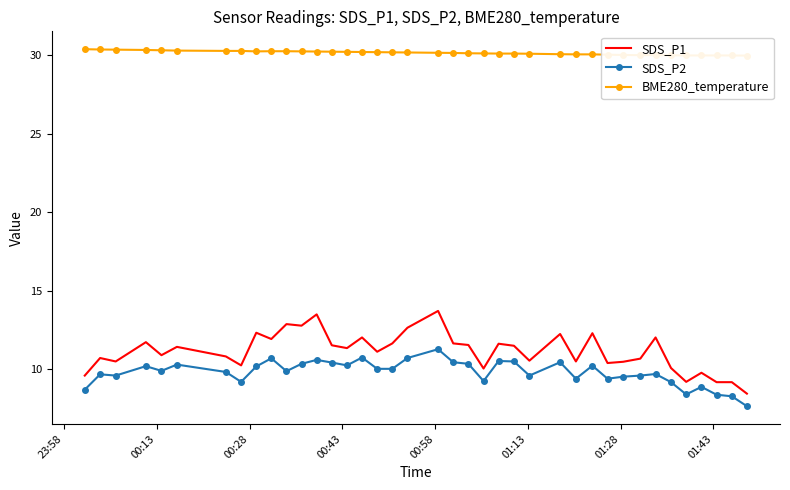

Reading right to left, transcribe all the data shown in this chart.

SDS_P1: 8.4	9.2	9.2	9.8	9.2	10.1	12.0	10.7	10.5	10.4	12.3	10.5	12.2	10.6	11.5	11.6	10.1	11.6	11.7	13.7	12.7	11.7	11.1	12.0	11.3	11.5	13.5	12.8	12.9	11.9	12.3	10.2	10.8	11.4	10.9	11.7	10.5	10.7	9.6
SDS_P2: 7.7	8.3	8.4	8.9	8.4	9.2	9.7	9.6	9.5	9.4	10.2	9.4	10.4	9.6	10.5	10.5	9.2	10.3	10.4	11.3	10.7	10.0	10.0	10.8	10.2	10.4	10.6	10.3	9.9	10.7	10.2	9.2	9.8	10.3	9.9	10.2	9.6	9.7	8.7
BME280_temperature: 30.0	30.0	30.0	30.0	30.0	30.0	30.0	30.0	30.0	30.1	30.1	30.1	30.1	30.1	30.1	30.1	30.1	30.1	30.2	30.2	30.2	30.2	30.2	30.2	30.2	30.2	30.2	30.3	30.3	30.3	30.3	30.3	30.3	30.3	30.3	30.4	30.4	30.4	30.4